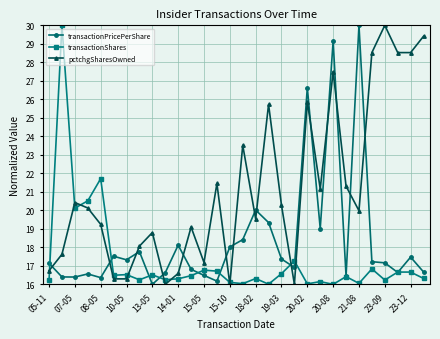

At how many categories does at least one series exceed 29?

5